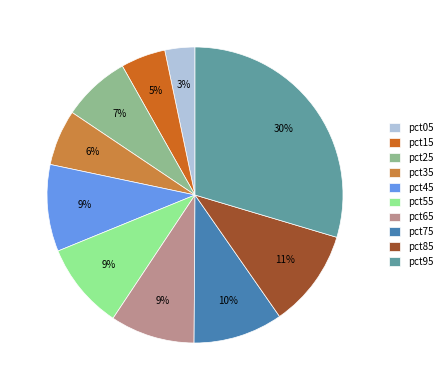

Does any single category account for the majority?

No